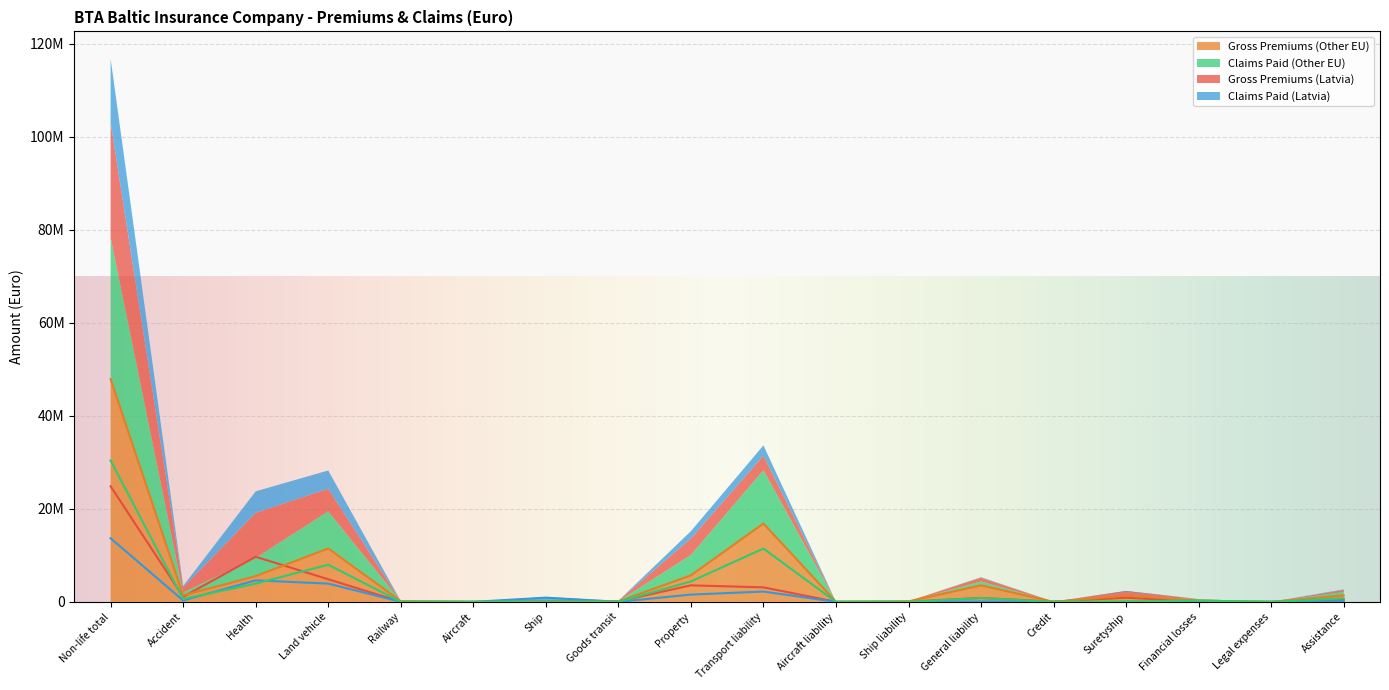

What is the difference between the maximum and minimum values in the Claims Paid (Latvia) series?

13799331